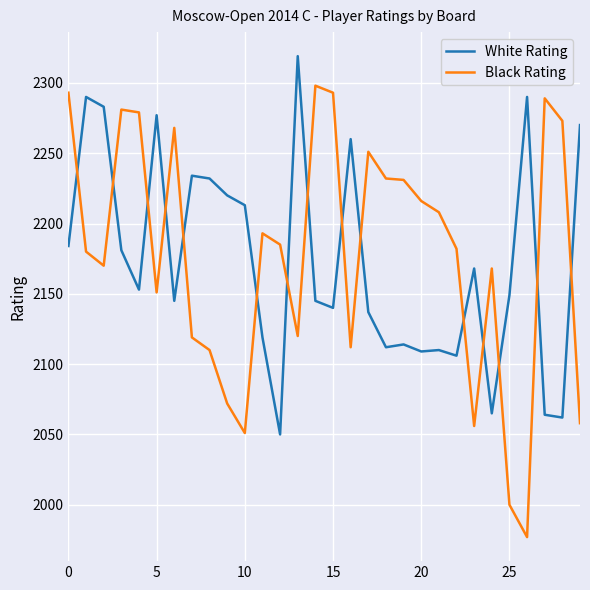

What is the minimum value for White Rating?

2050